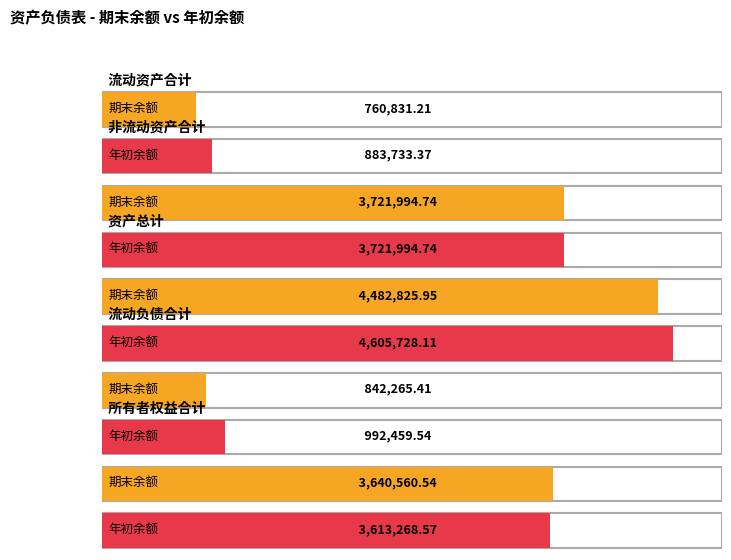

The 年初余额 series shows 992459.5 at 流动负债合计. True or false?

True